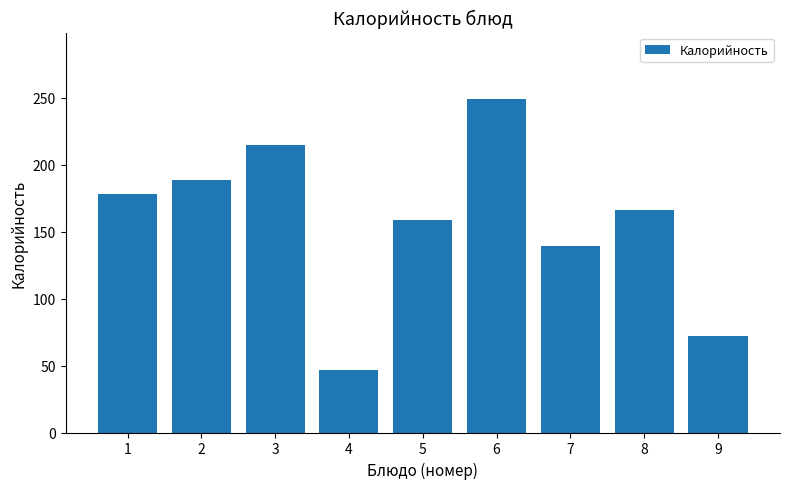

List the labels in order of value, largest first.

6, 3, 2, 1, 8, 5, 7, 9, 4